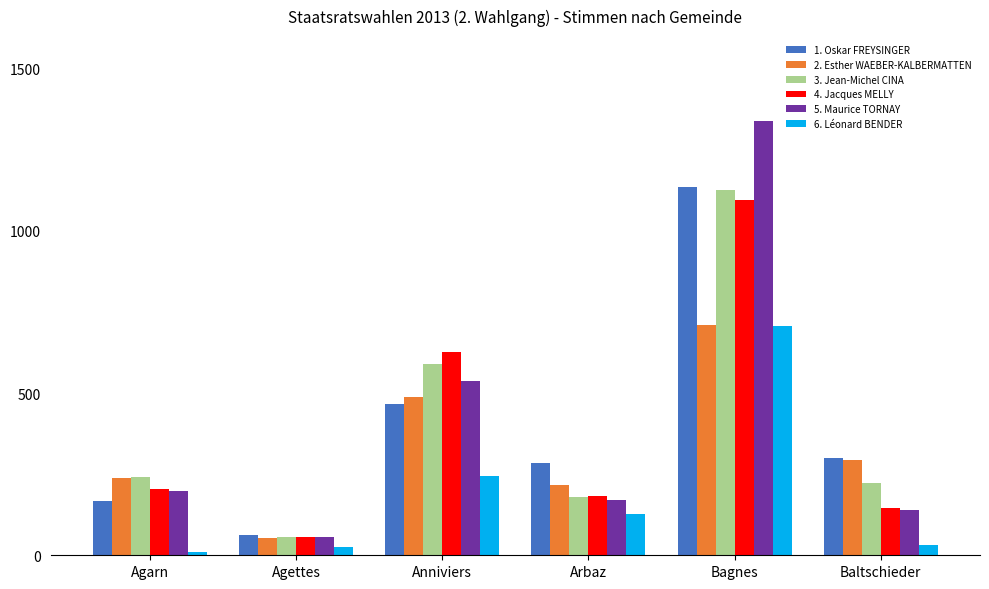

How many data points in 6. Léonard BENDER are less than 128?

3